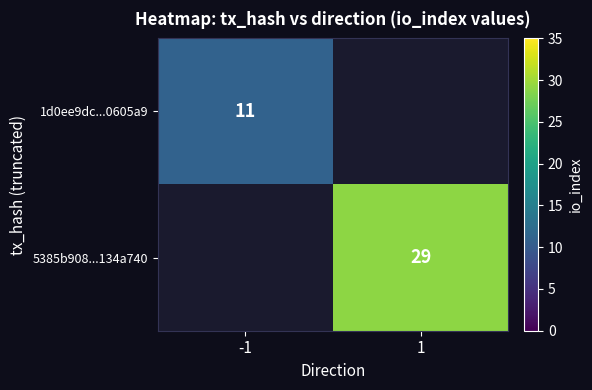

The 1d0ee9dc...0605a9 series shows 11 at -1. True or false?

True